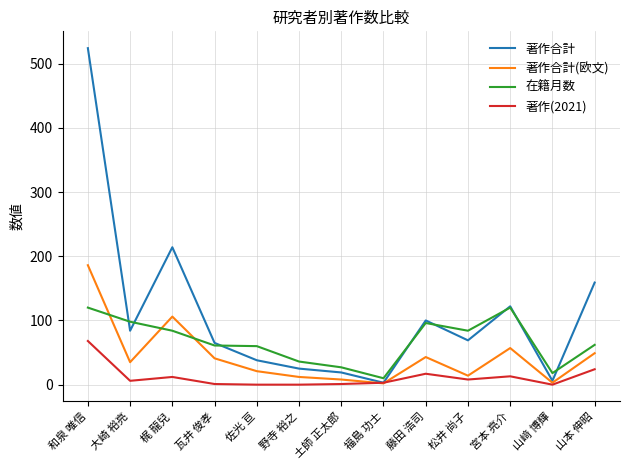

What position from the right is 和泉 唯信?

13